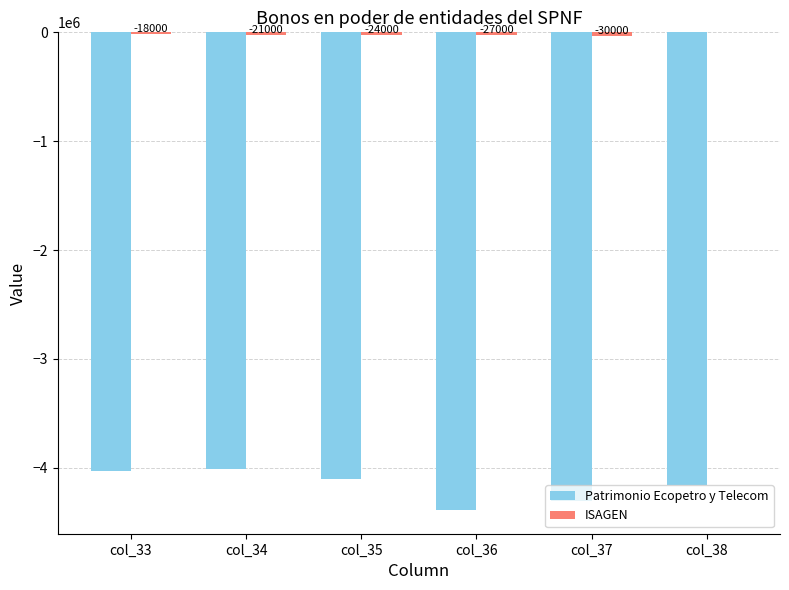

The value of Patrimonio Ecopetro y Telecom at col_33 is -5884226.4. True or false?

False